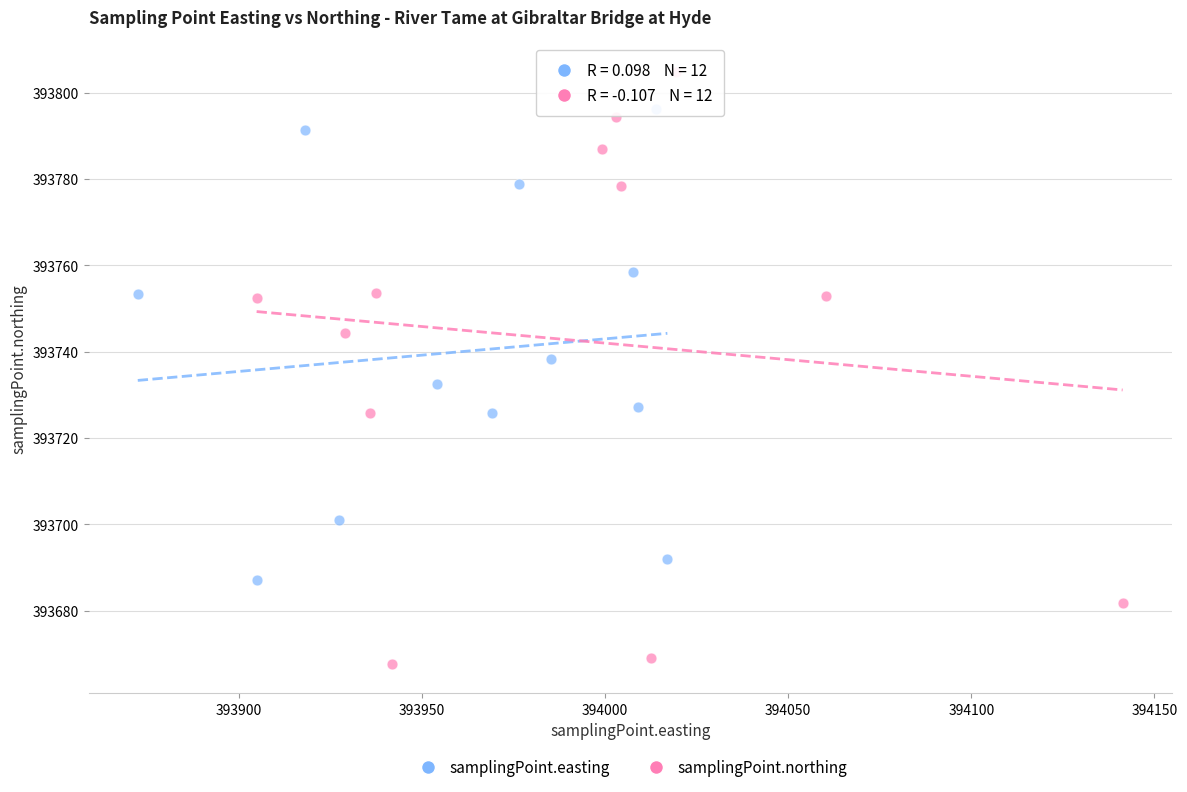

Which series has the widest spread of Y values?

samplingPoint.northing